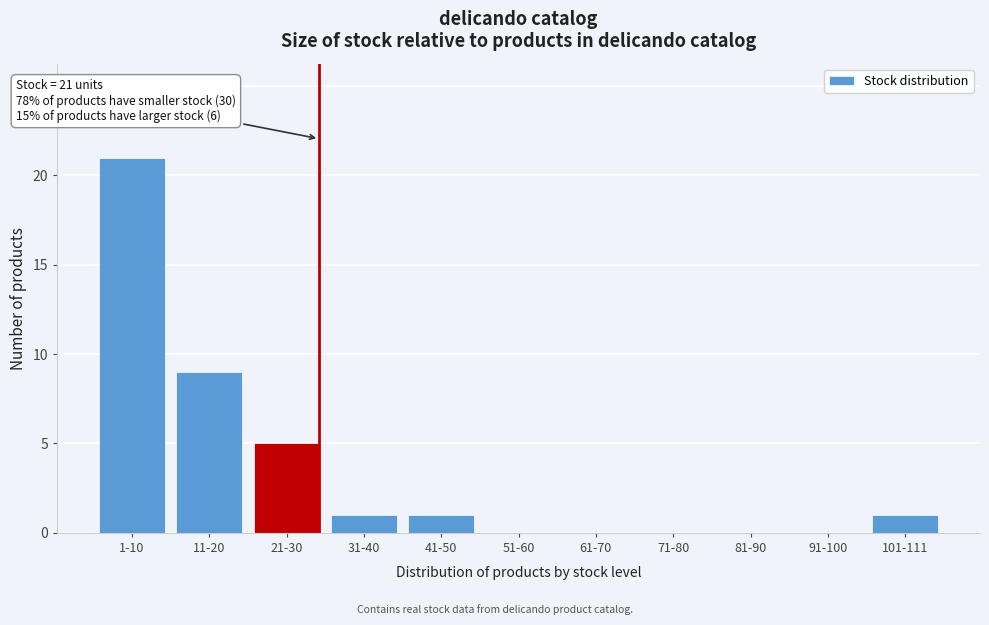

Reading left to right, what are all the values shown in this chart?

1-10=21	11-20=9	21-30=5	31-40=1	41-50=1	51-60=0	61-70=0	71-80=0	81-90=0	91-100=0	101-111=1